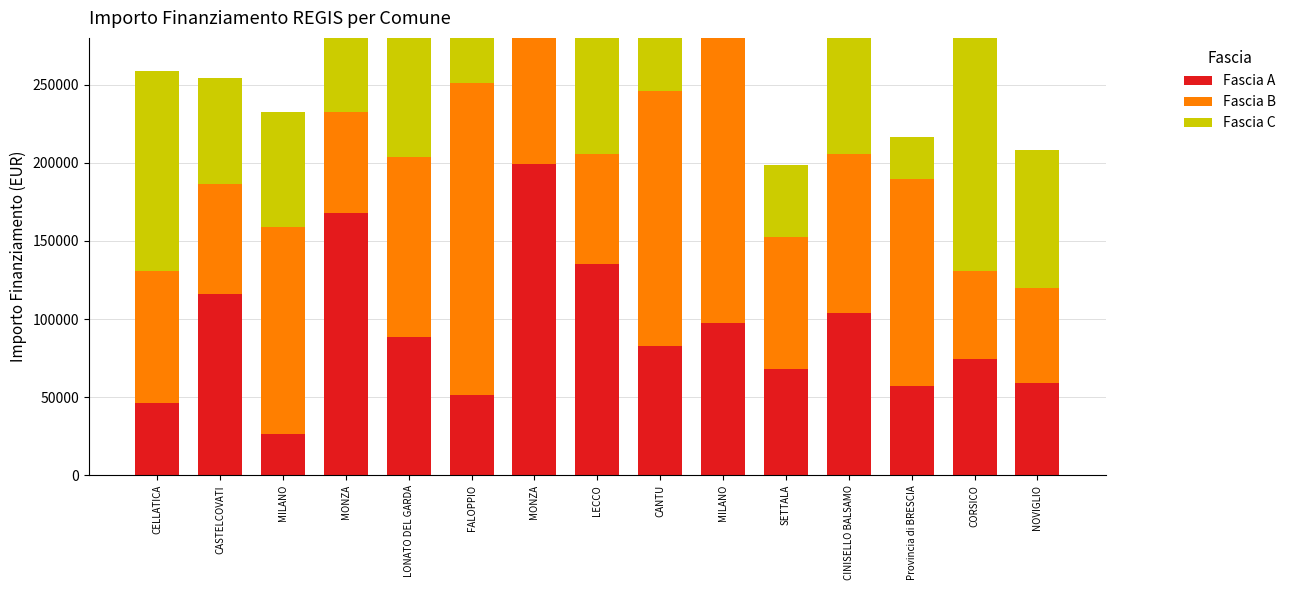

Reading left to right, list all the values displayed in this chart.

Fascia A: 46044.5	116324.6	26730.0	167724.8	88213.8	51620.1	199567.7	135157.2	82798.6	97694.9	68057.8	103619.9	57160.7	74486.0	59229.0
Fascia B: 84538.8	70120.9	132279.7	64886.5	115789.8	199303.9	127674.8	70397.4	163198.8	220663.0	84744.5	102092.5	132781.0	56181.6	60687.8
Fascia C: 128032.6	67843.7	73496.1	86448.2	89266.3	59681.5	54682.1	149604.4	99582.8	141794.5	46044.5	116324.6	26730.0	167724.8	88213.8